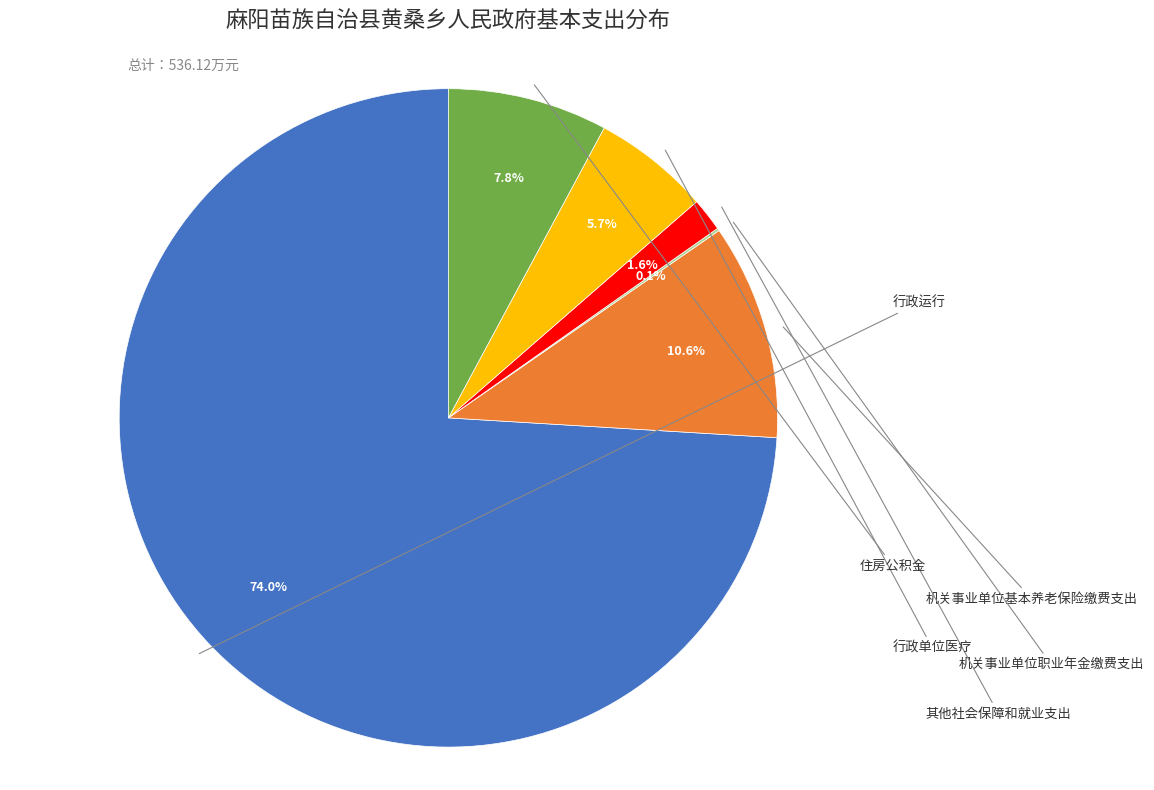

Does any single category account for the majority?

Yes